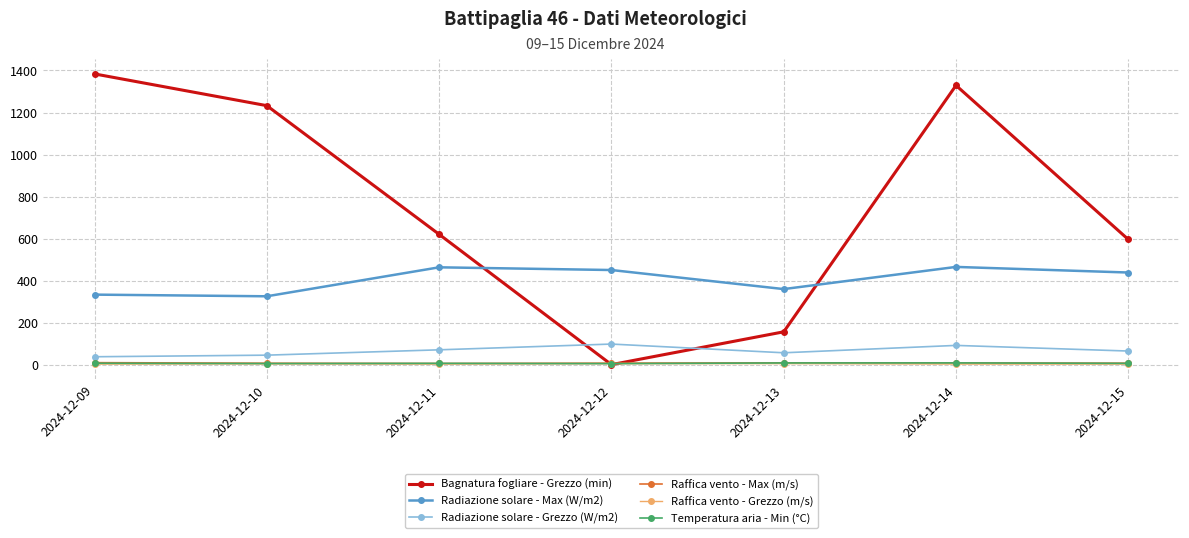

In Raffica vento - Max (m/s), how many points are lower than both neighbors (excluding endpoints)?

1